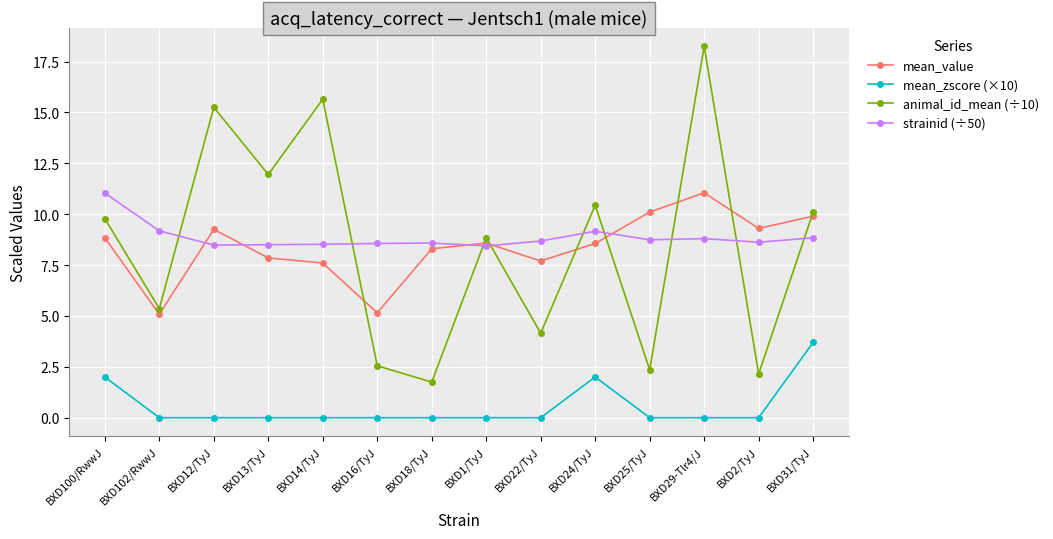

At which category is the sum across all series the highest?

BXD29-Tlr4/J